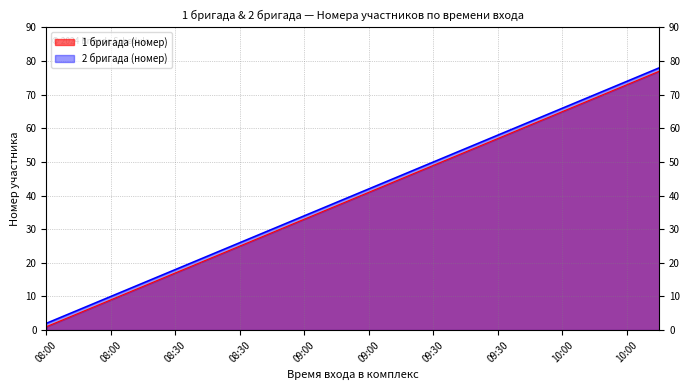

Does the chart have visible grid lines?

Yes